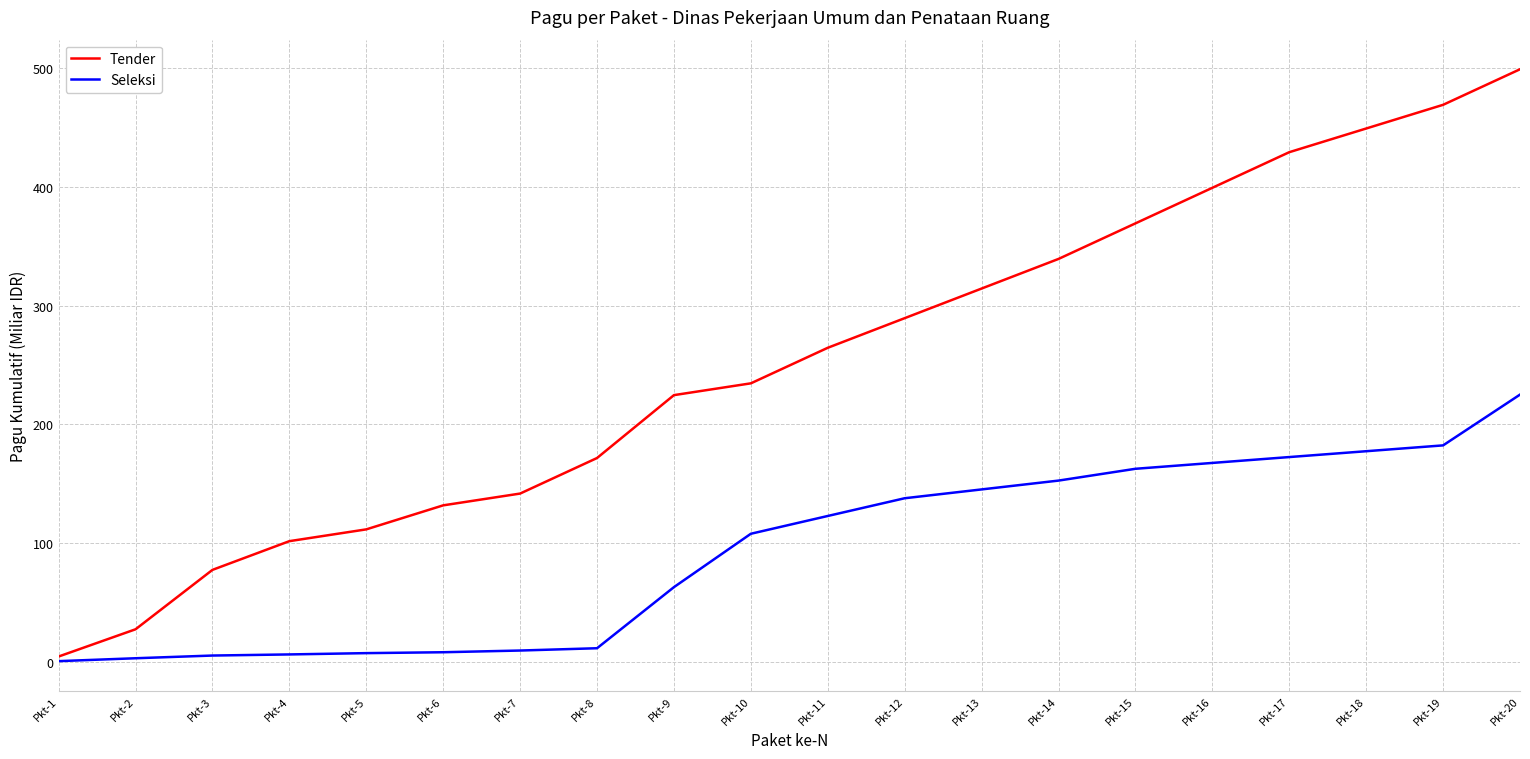

Rank the series at Pkt-3 from lowest to highest value.

Seleksi, Tender